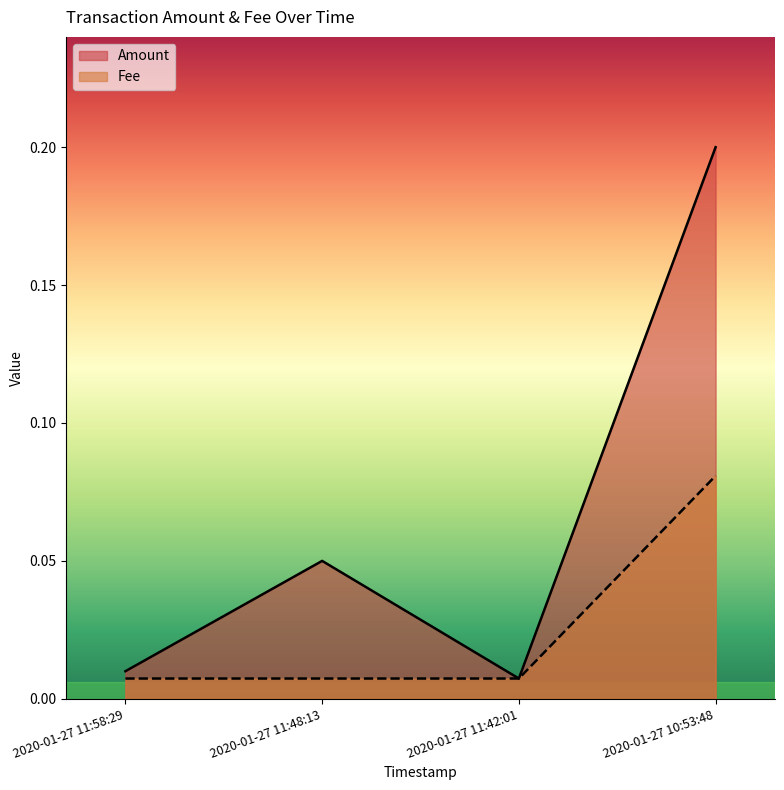

Rank the series by their maximum value, from highest to lowest.

Amount, Fee